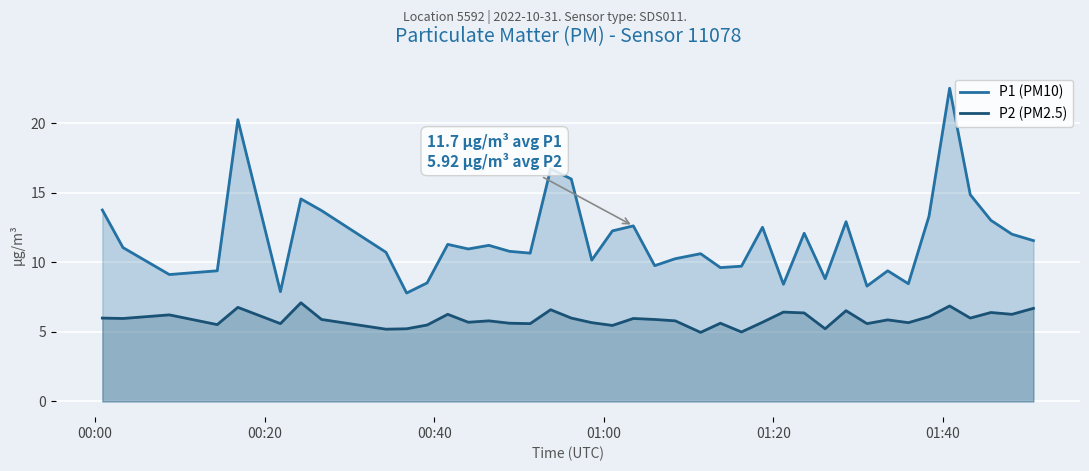

How many data points in P2 (PM2.5) are less than 5?

1